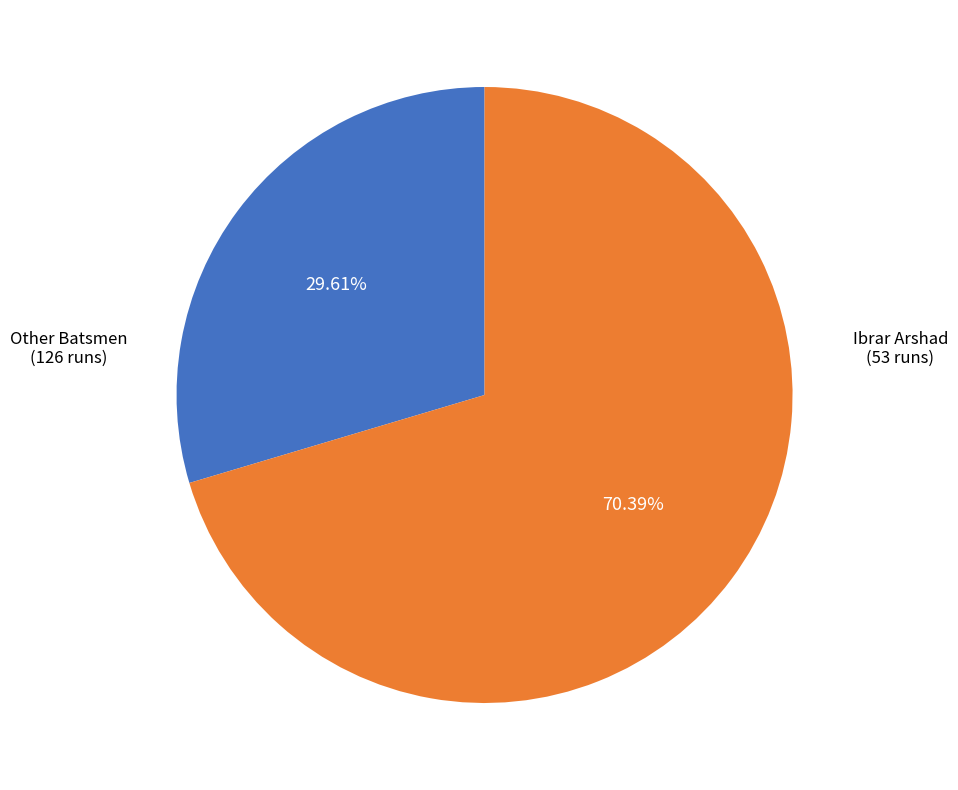

Does any single category account for the majority?

Yes